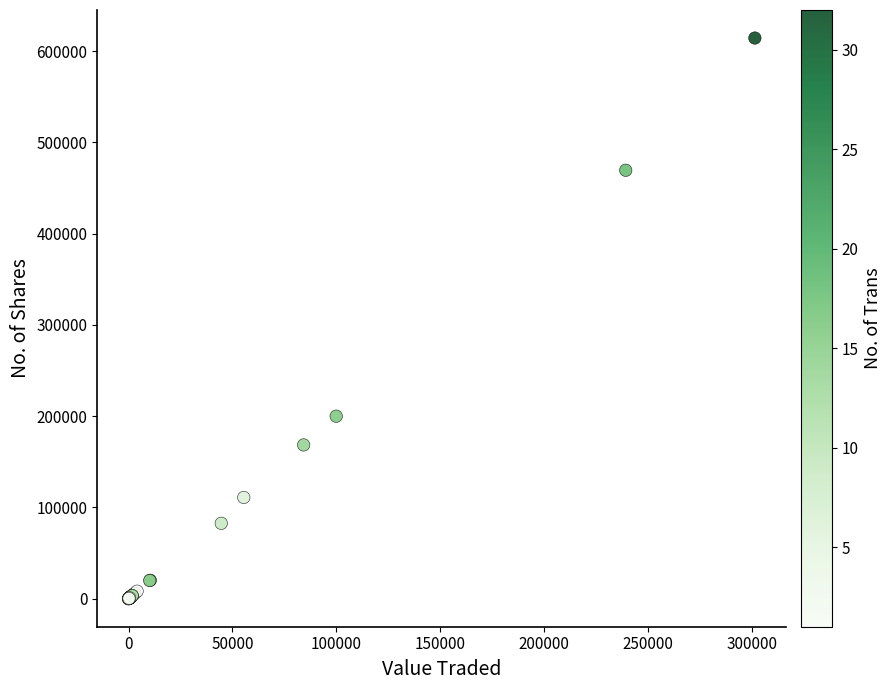

What Y value in the scatter plot is closest to 307175?

199999